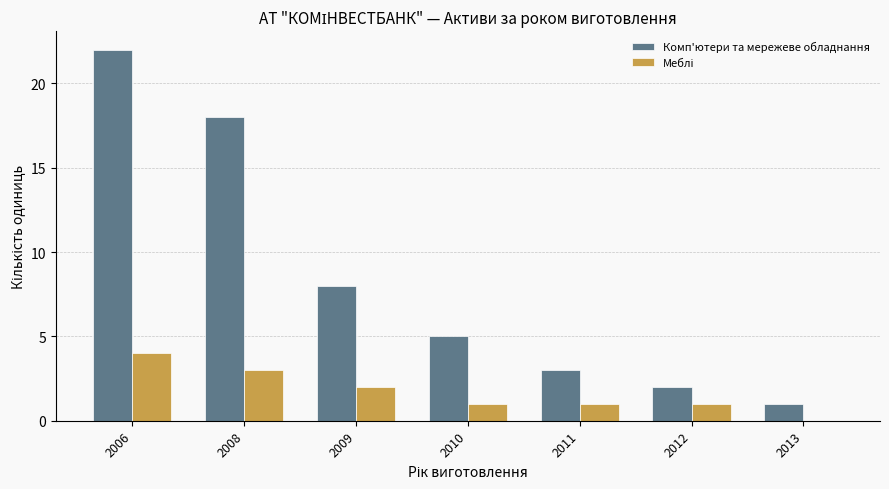

The Комп'ютери та мережеве обладнання series shows 8 at 2009. True or false?

True